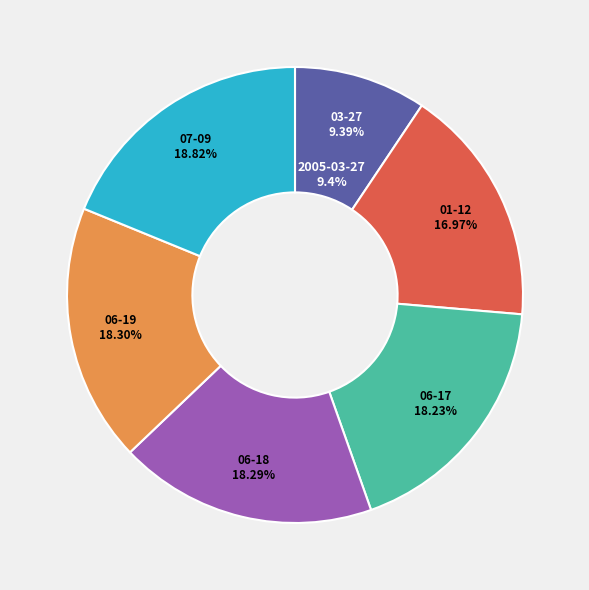

Does 2013-06-18 account for over 50% of the chart?

No